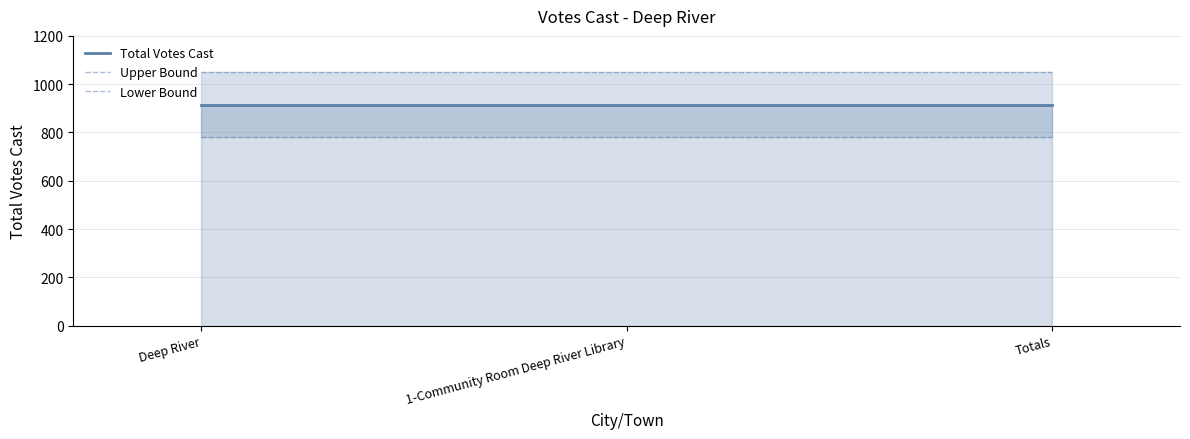

List the series in order of their peak value, highest first.

Upper Bound, Total Votes Cast, Lower Bound